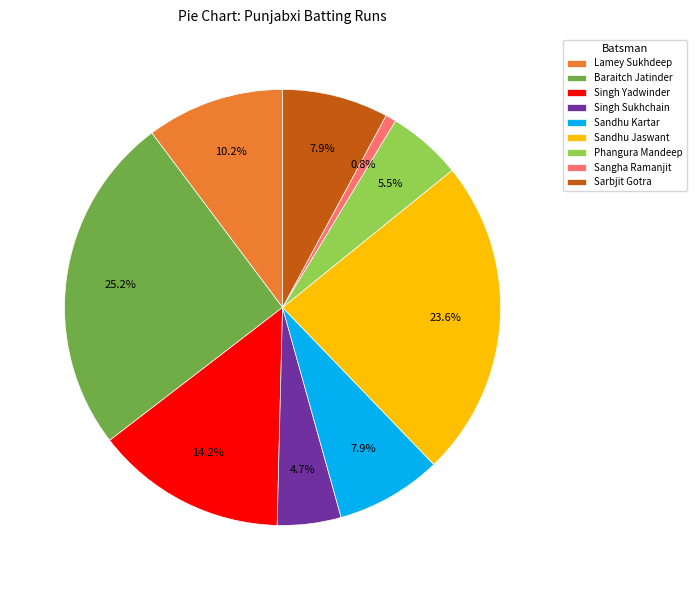

How many slices are in this pie chart?

9